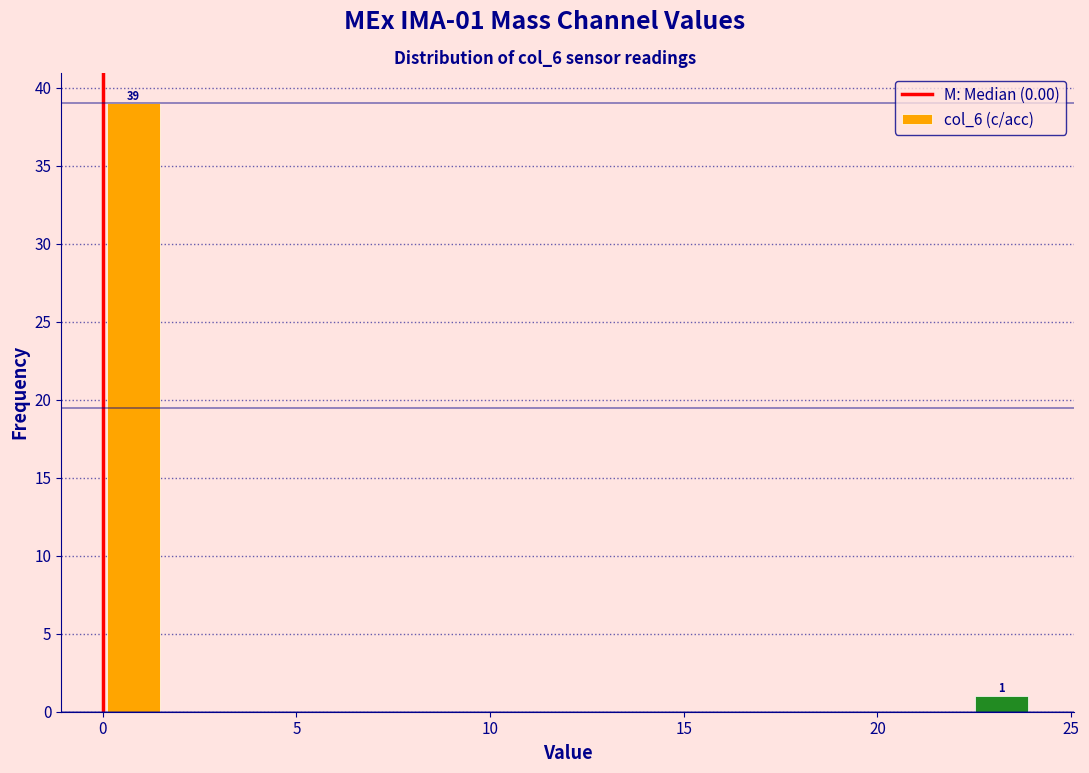

Around what value on the x-axis is the tallest bar? Give the approximate position of its centre, as read against the axis.

1.0